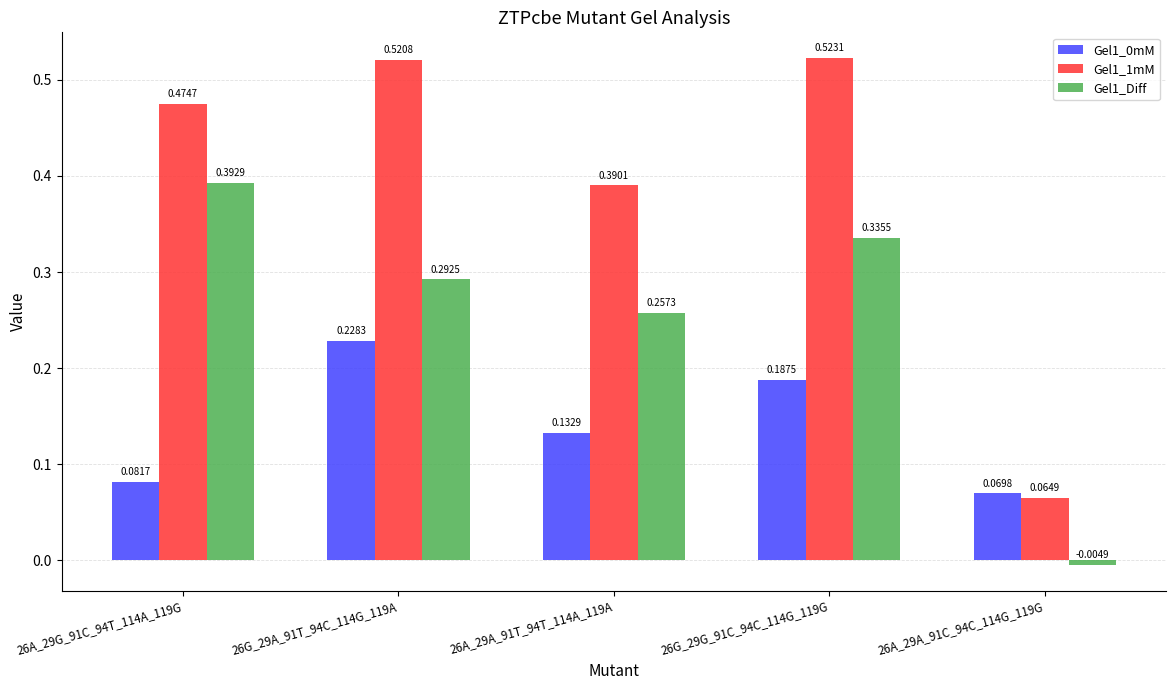

At which category is the sum across all series the highest?

26G_29G_91C_94C_114G_119G